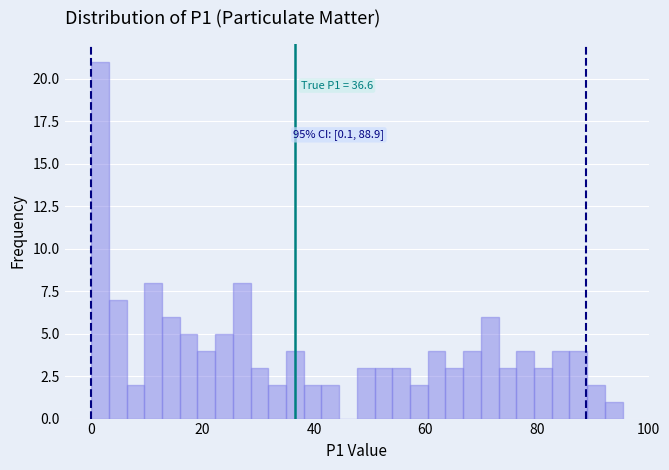

Read against the x-axis, roughly where is the centre of the tallest bar?

2